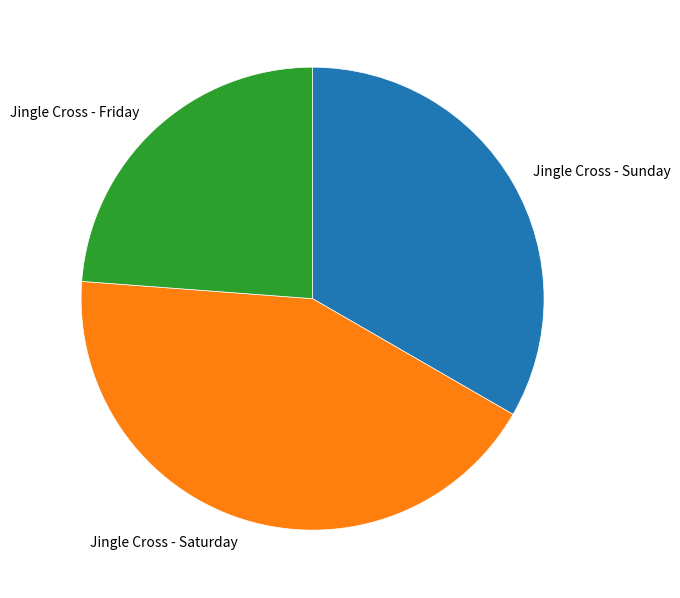

How many slices are in this pie chart?

3